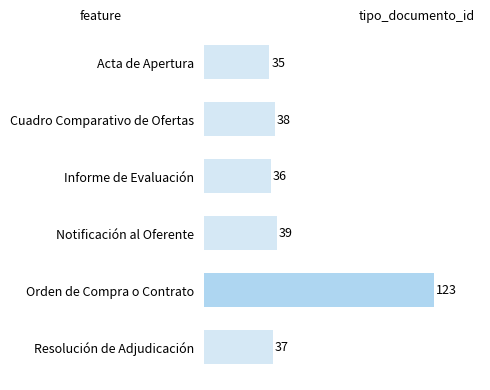

Where is the data nearest to the value 79?

Notificación al Oferente